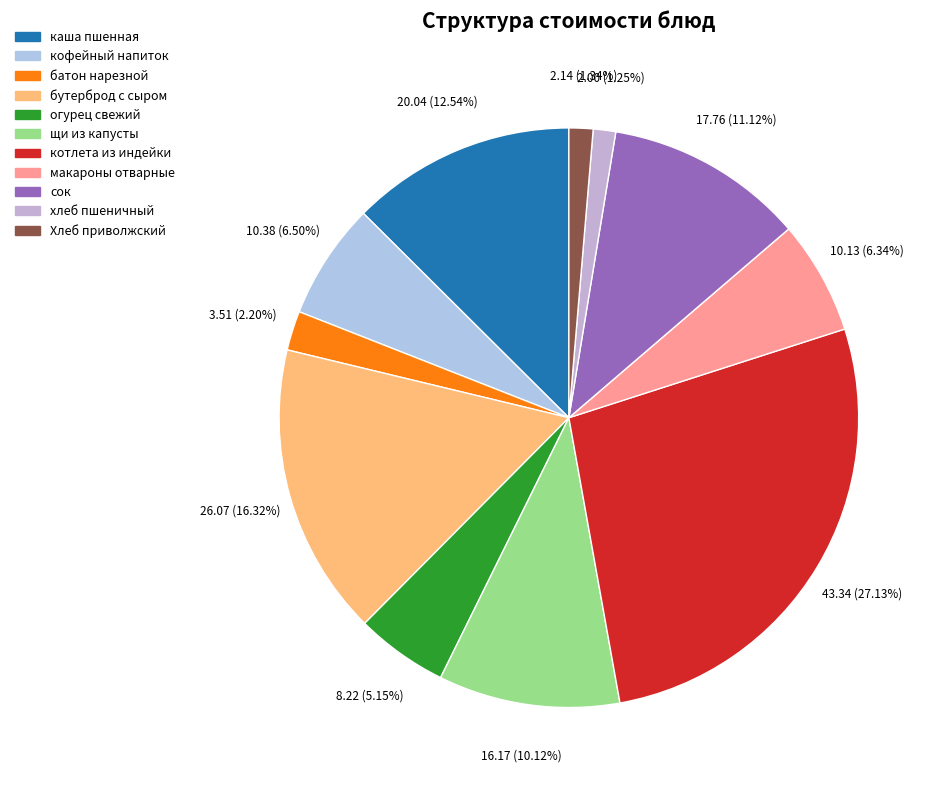

How many segments does this pie chart have?

11